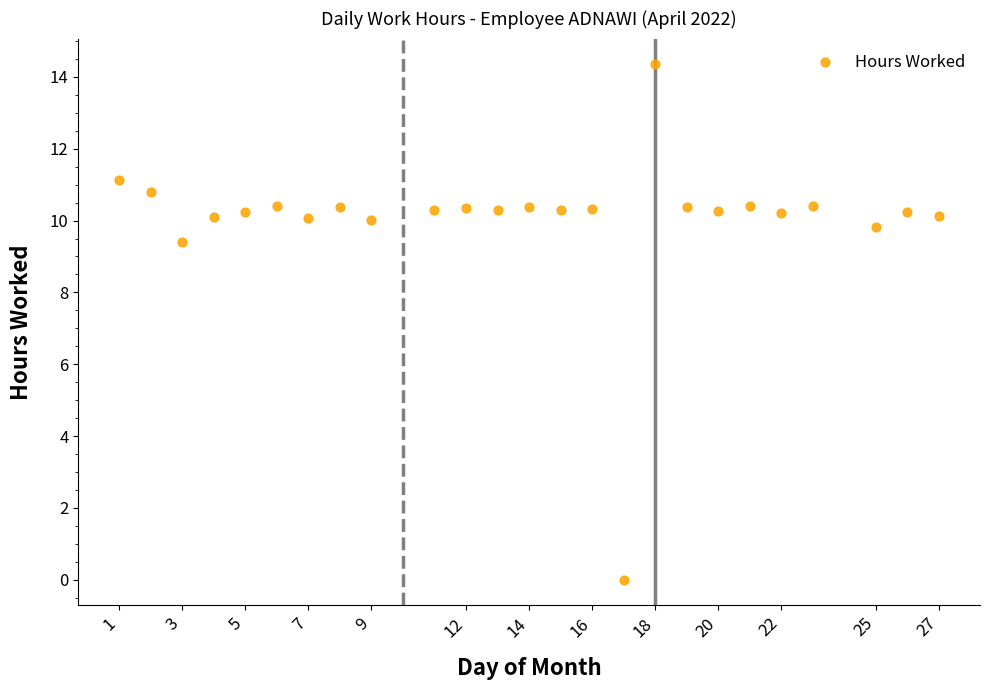

What is the range of X values (max minus min)?

26.0